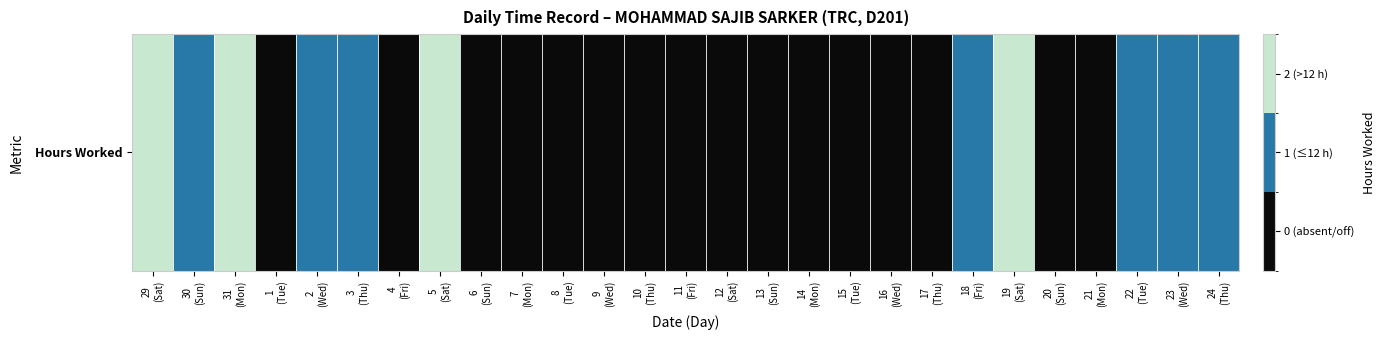

List the labels in order of value, smallest first.

1
(Tue), 4
(Fri), 6
(Sun), 7
(Mon), 8
(Tue), 9
(Wed), 10
(Thu), 11
(Fri), 12
(Sat), 13
(Sun), 14
(Mon), 15
(Tue), 16
(Wed), 17
(Thu), 20
(Sun), 21
(Mon), 30
(Sun), 2
(Wed), 3
(Thu), 18
(Fri), 22
(Tue), 23
(Wed), 24
(Thu), 29
(Sat), 31
(Mon), 5
(Sat), 19
(Sat)